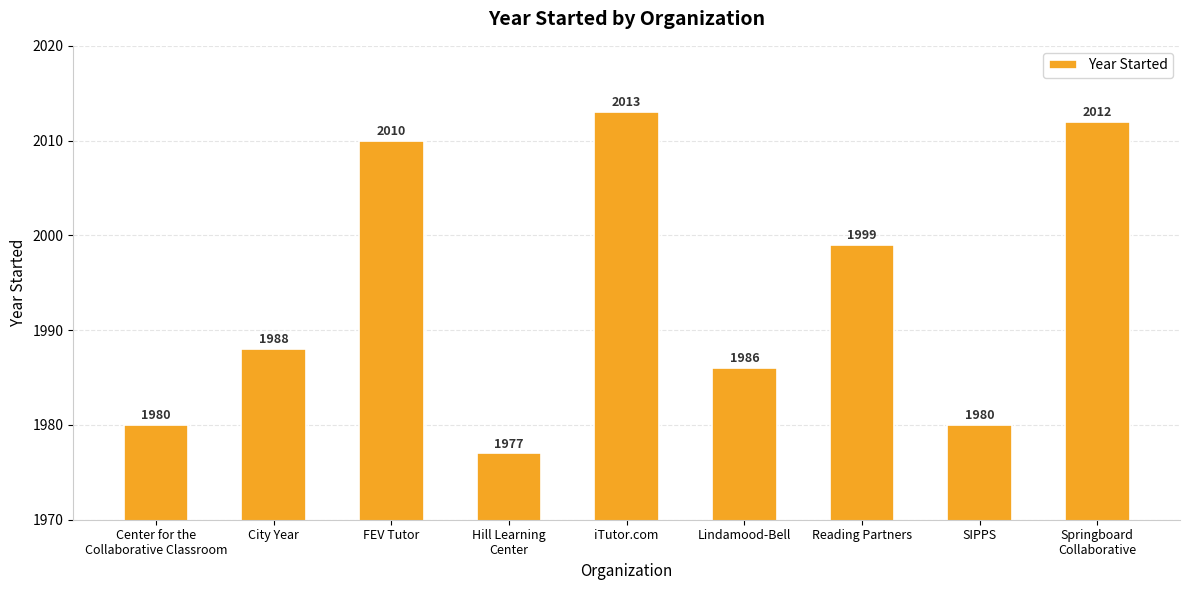

What is the label of the 3rd bar from the left?

FEV Tutor